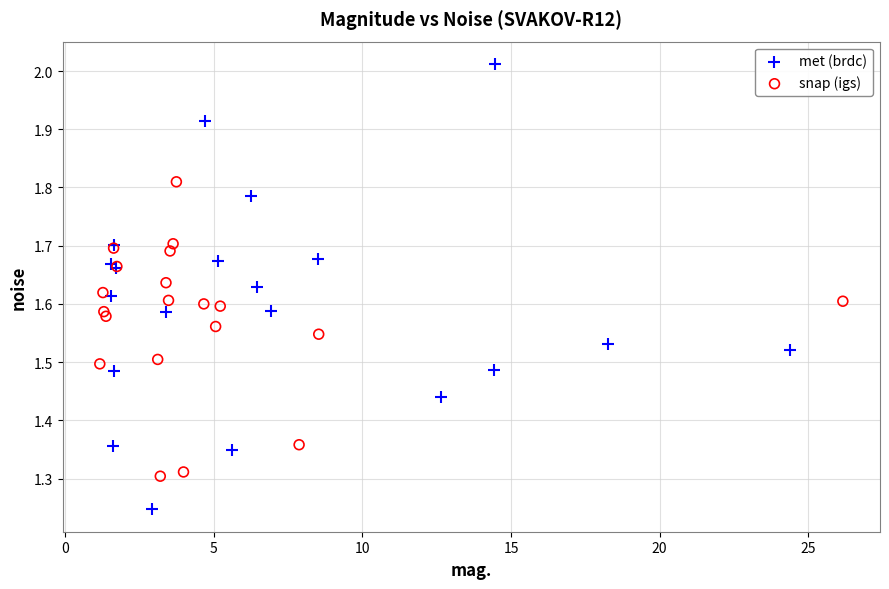

What are all the series names shown in the legend?

met (brdc), snap (igs)